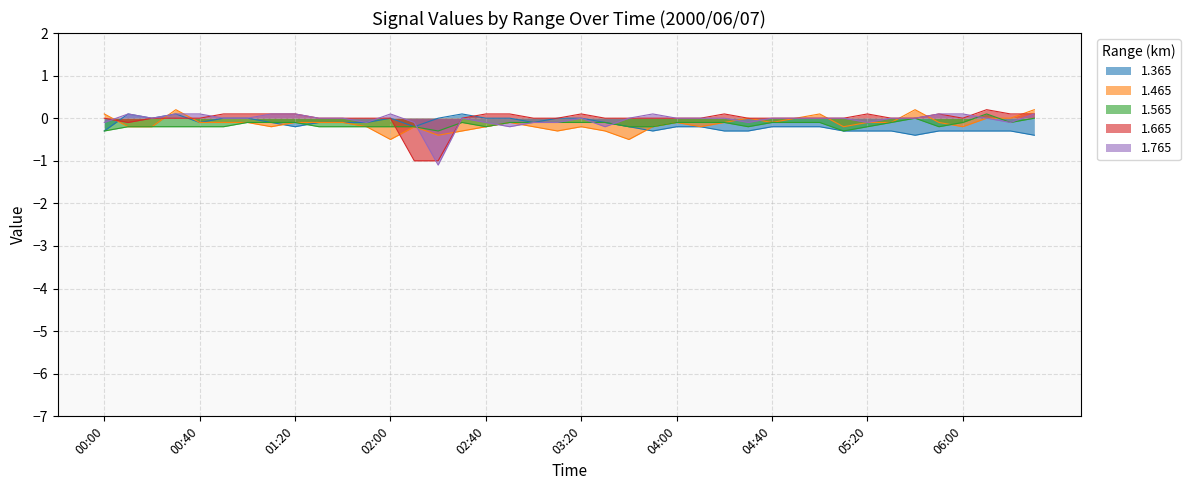

Where do 1.565 and 1.465 first cross each other?

05:50 and 06:00